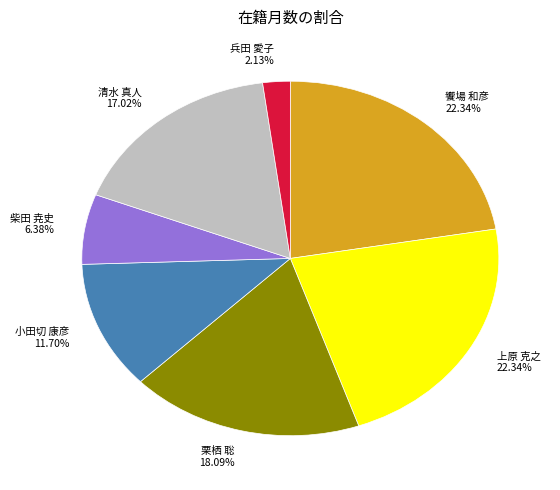

Which slice is the smallest?

兵田 愛子